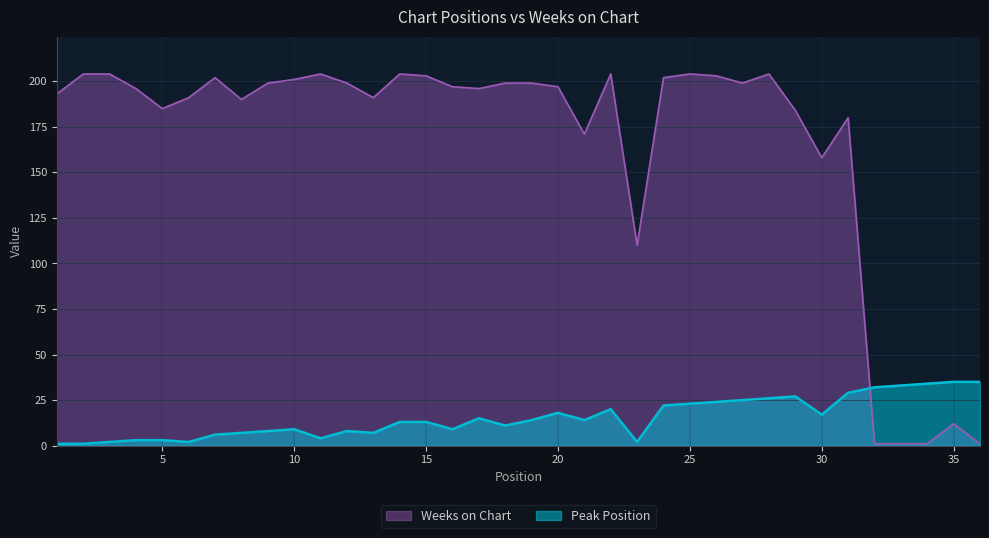

What is the difference between the second highest and second lowest values in the Weeks on Chart series?

203